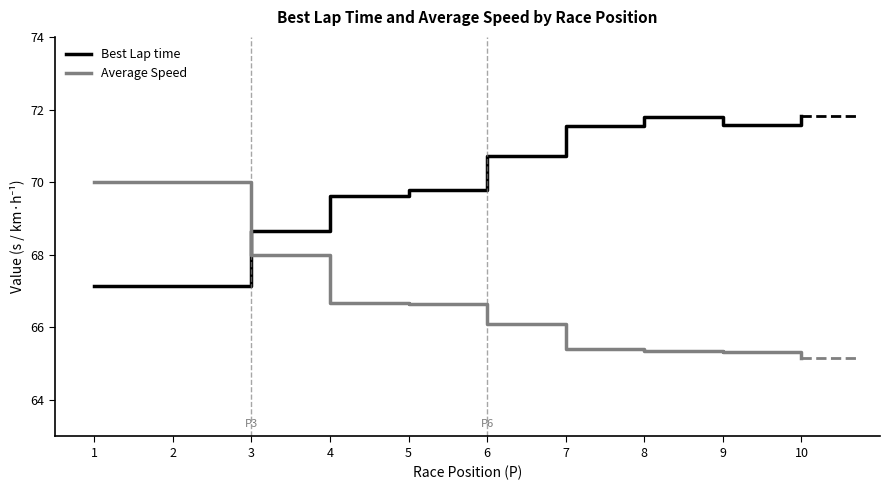

The Average Speed series shows 70.0 at 2. True or false?

True